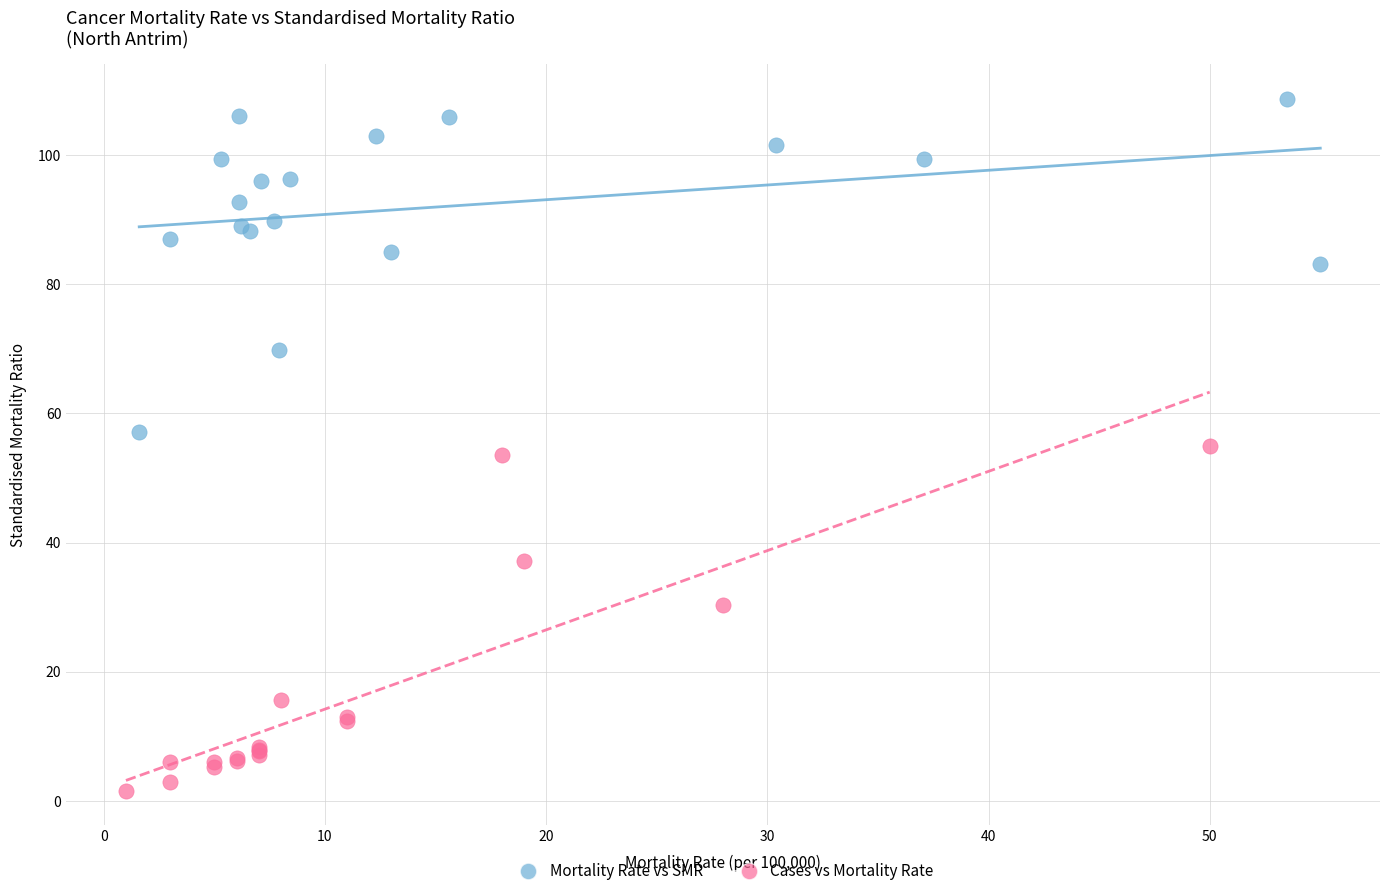

Which series reaches the minimum Y coordinate?

Cases vs Mortality Rate